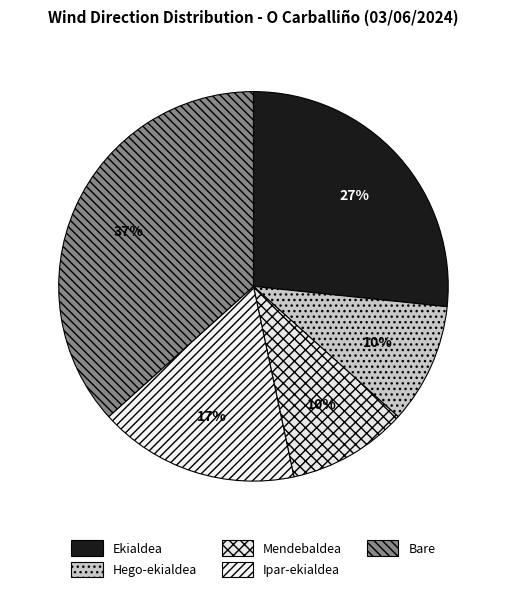

Is Ekialdea the majority of the pie?

No